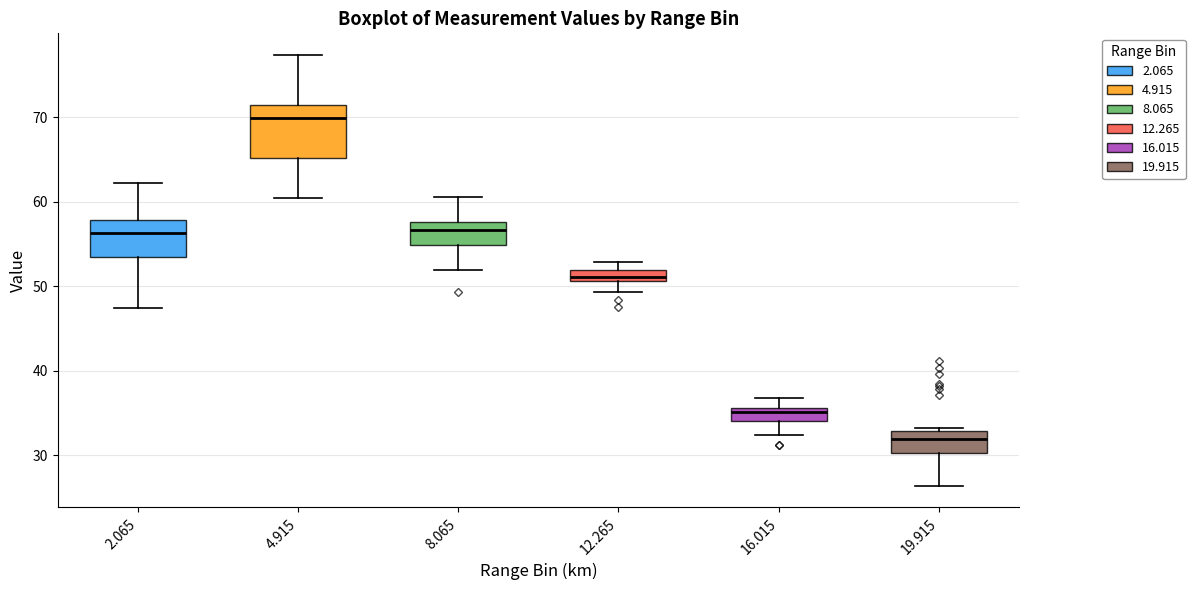

Where does the median line of the box at x = 19.915 sit on the y-axis? The values are not printed on the chart, so give them approximately, as read against the axis.

32